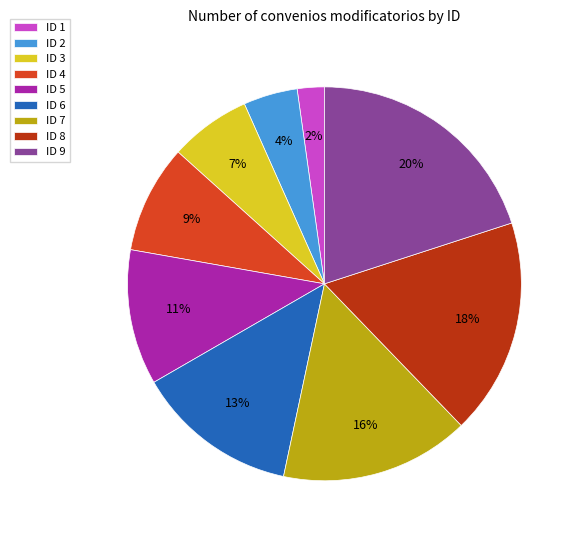

How many segments does this pie chart have?

9